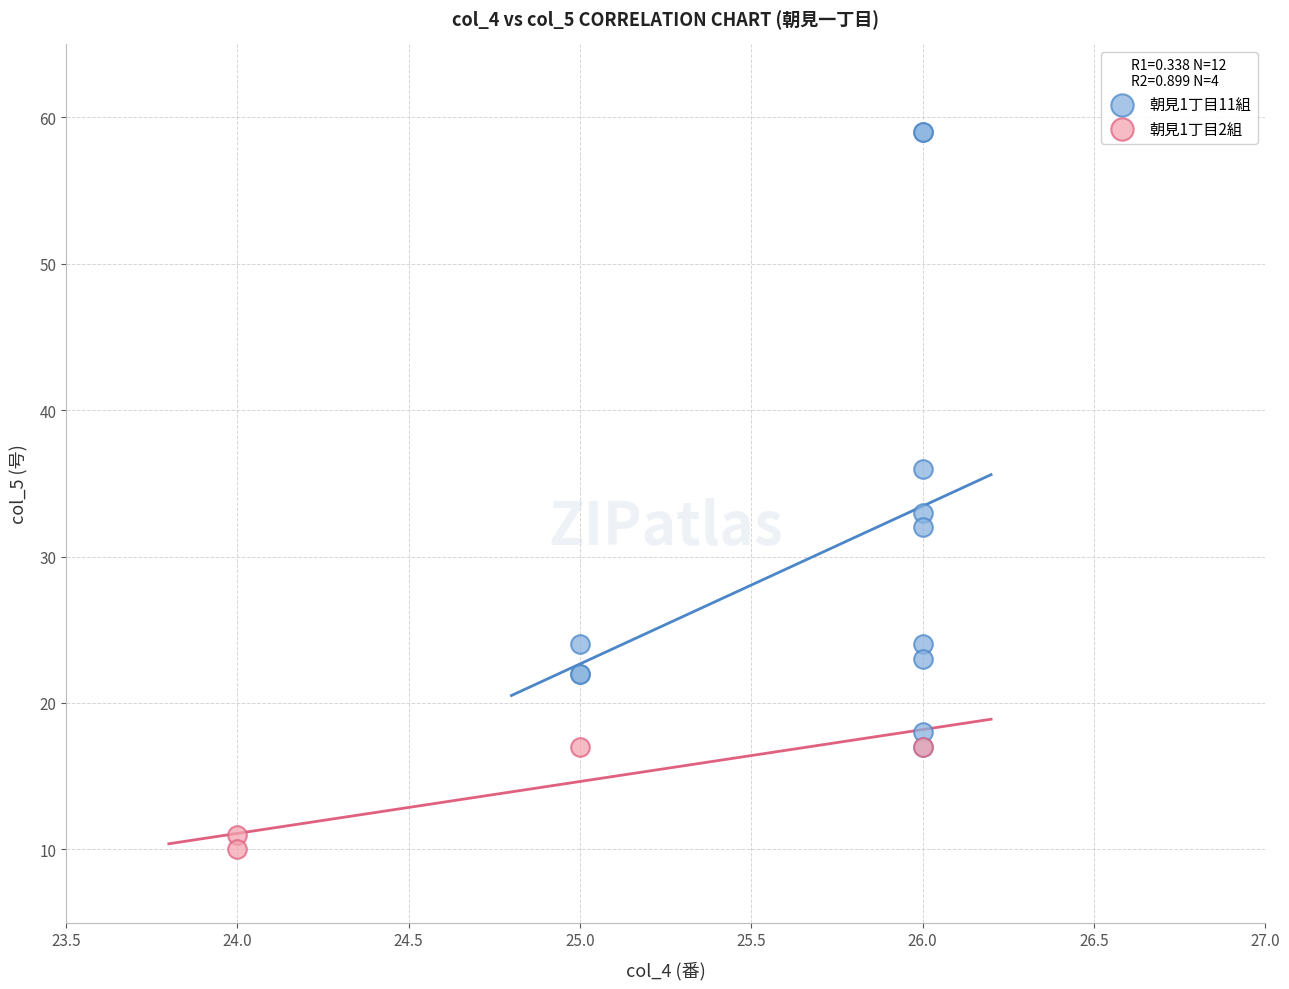

What are all the series names shown in the legend?

朝見1丁目11組, 朝見1丁目2組